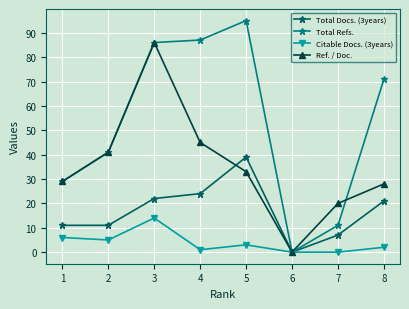

Which series has the largest range (max minus min)?

Total Refs.